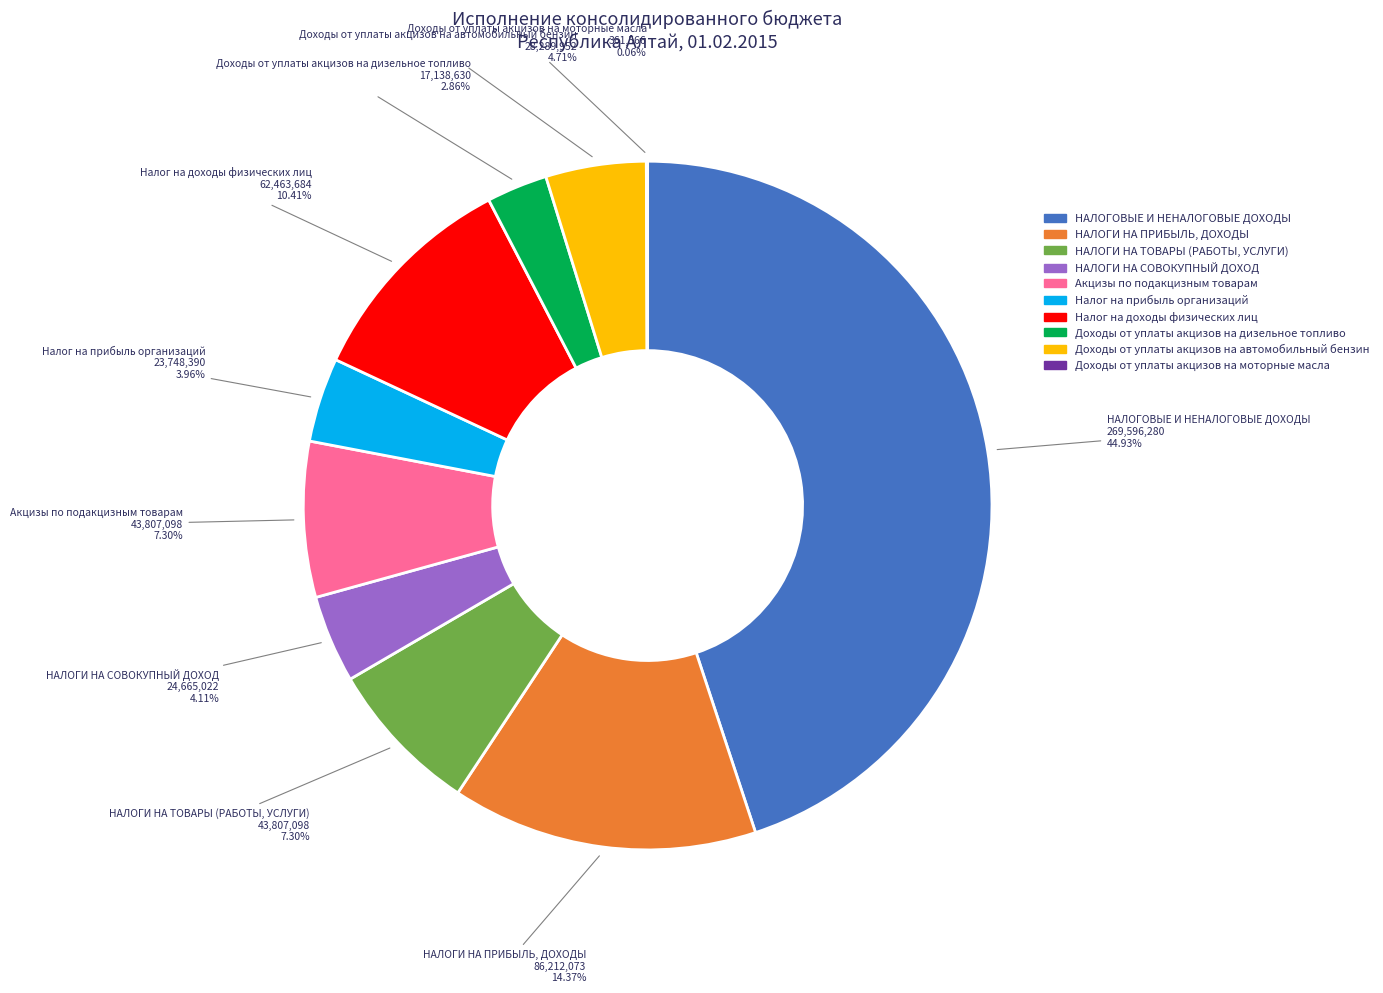

Between Доходы от уплаты акцизов на дизельное топливо and Налог на доходы физических лиц, which is larger?

Налог на доходы физических лиц